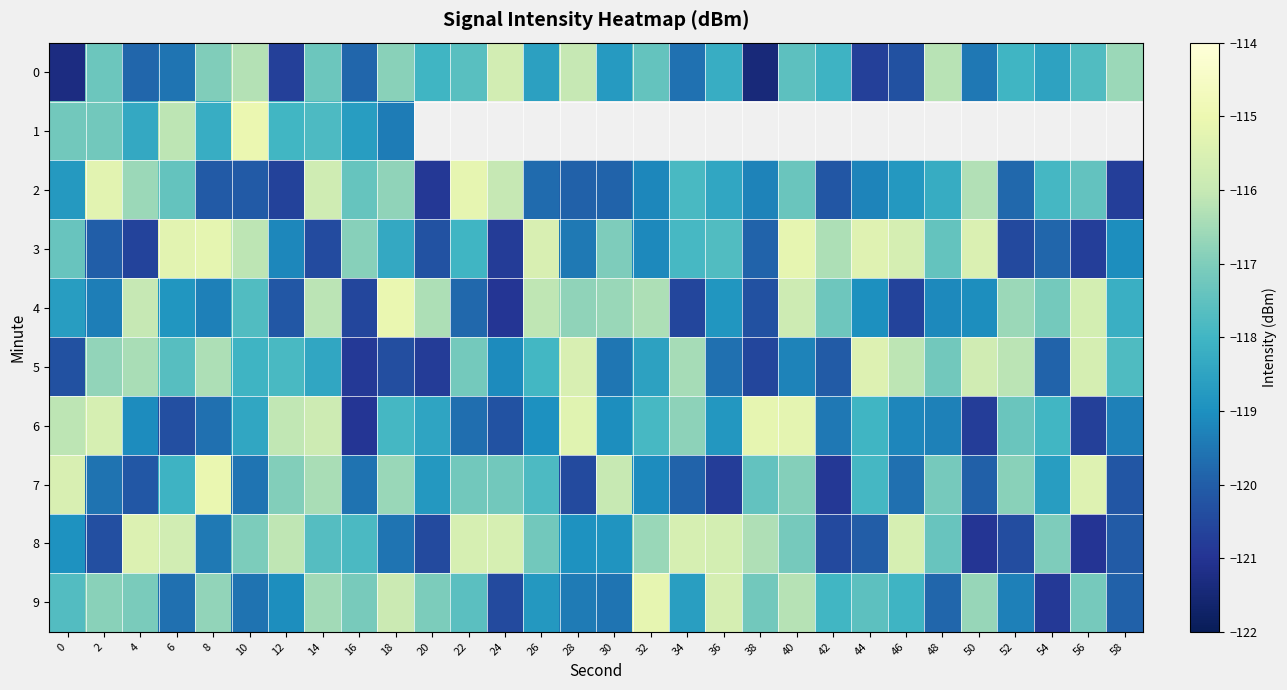

Which series has the widest spread of values?

4